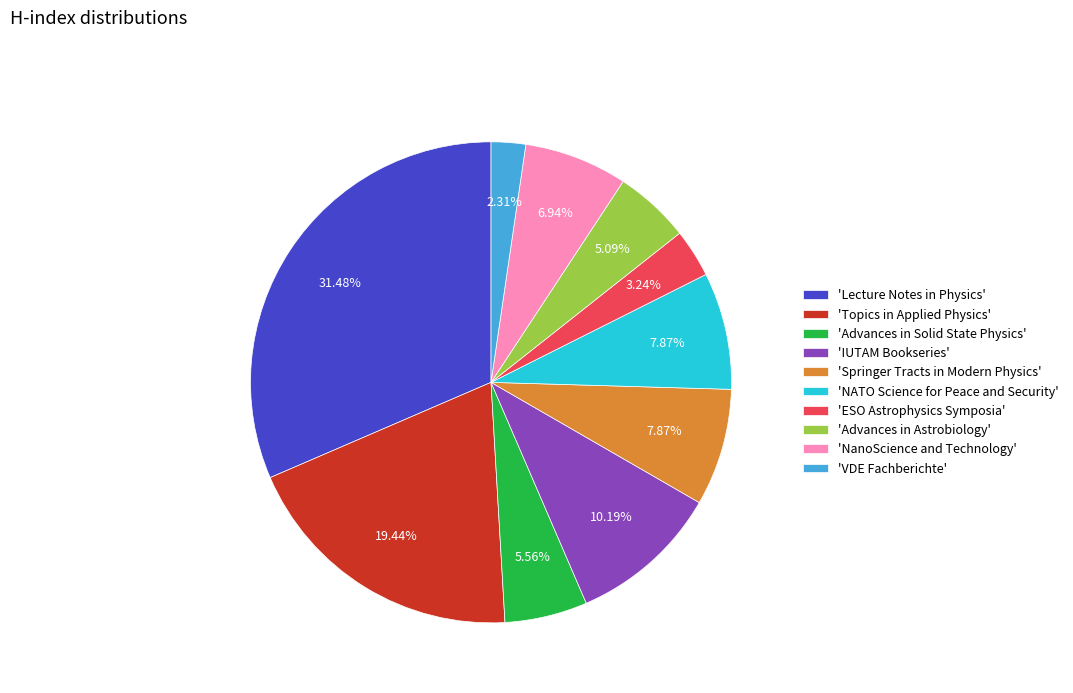

What is the largest slice in the pie chart?

'Lecture Notes in Physics'